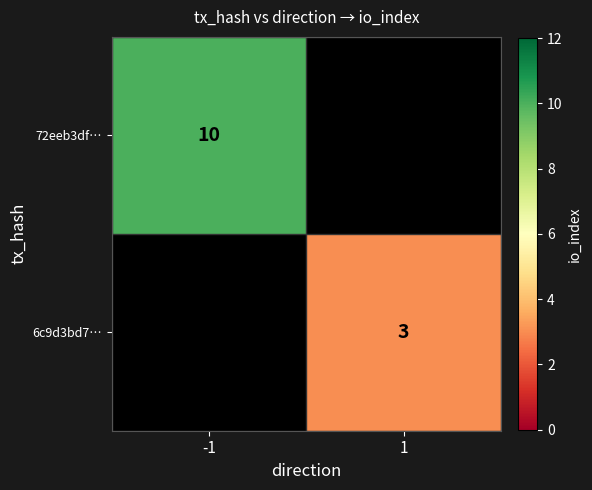

The 72eeb3df… series shows 7 at -1. True or false?

False